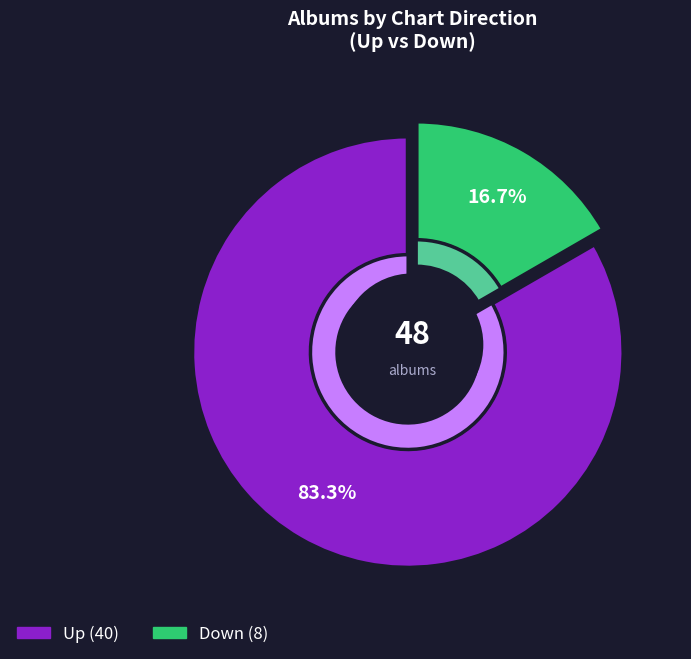

Does up account for over 50% of the chart?

Yes